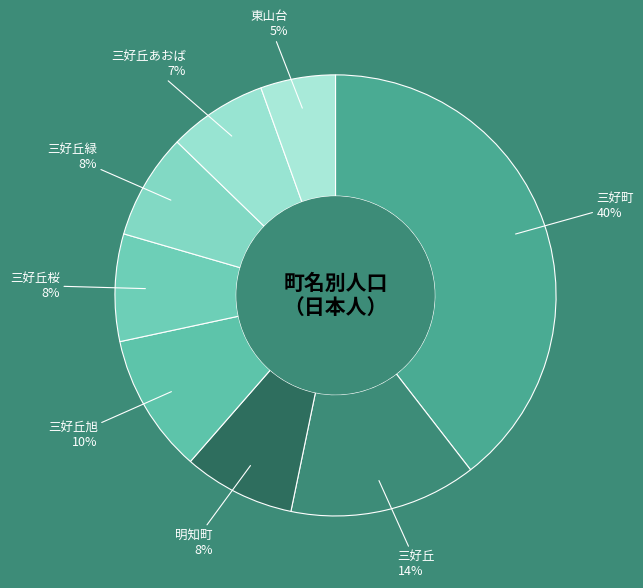

The 三好丘緑 slice represents 8% of the pie. True or false?

True